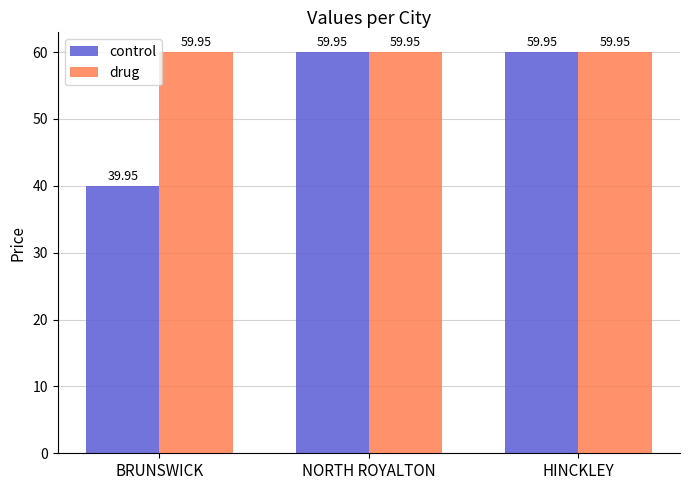

How many bars are there in total?

6